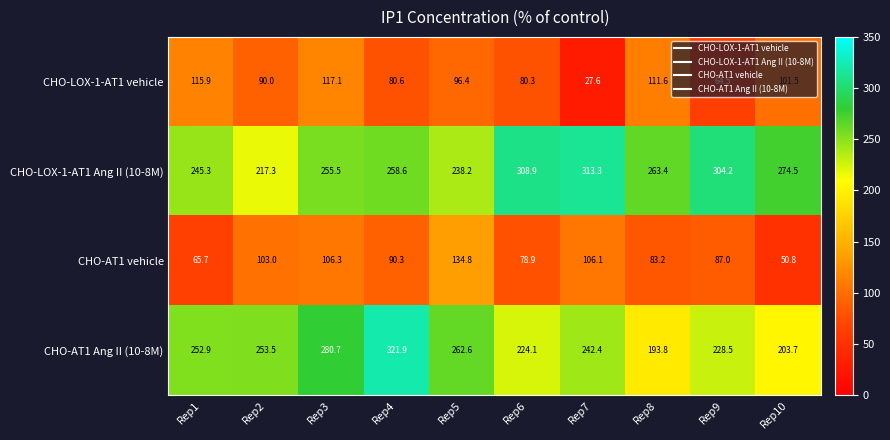

List the labels in order of CHO-LOX-1-AT1 Ang II (10-8M) value, largest first.

Rep7, Rep6, Rep9, Rep10, Rep8, Rep4, Rep3, Rep1, Rep5, Rep2